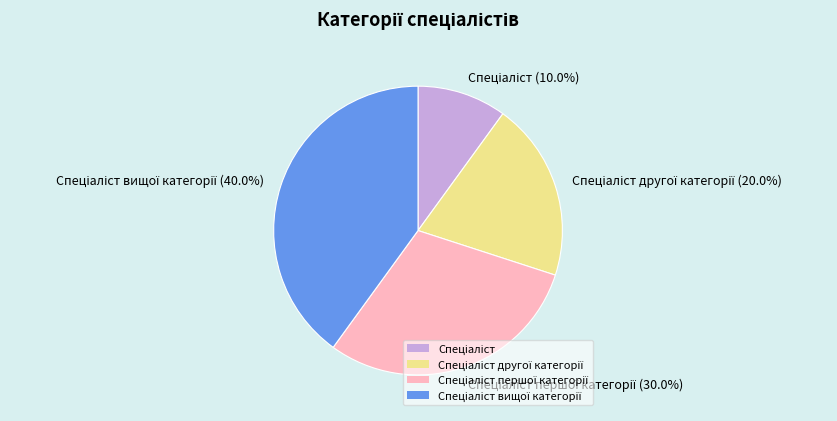

Does any single category account for the majority?

No